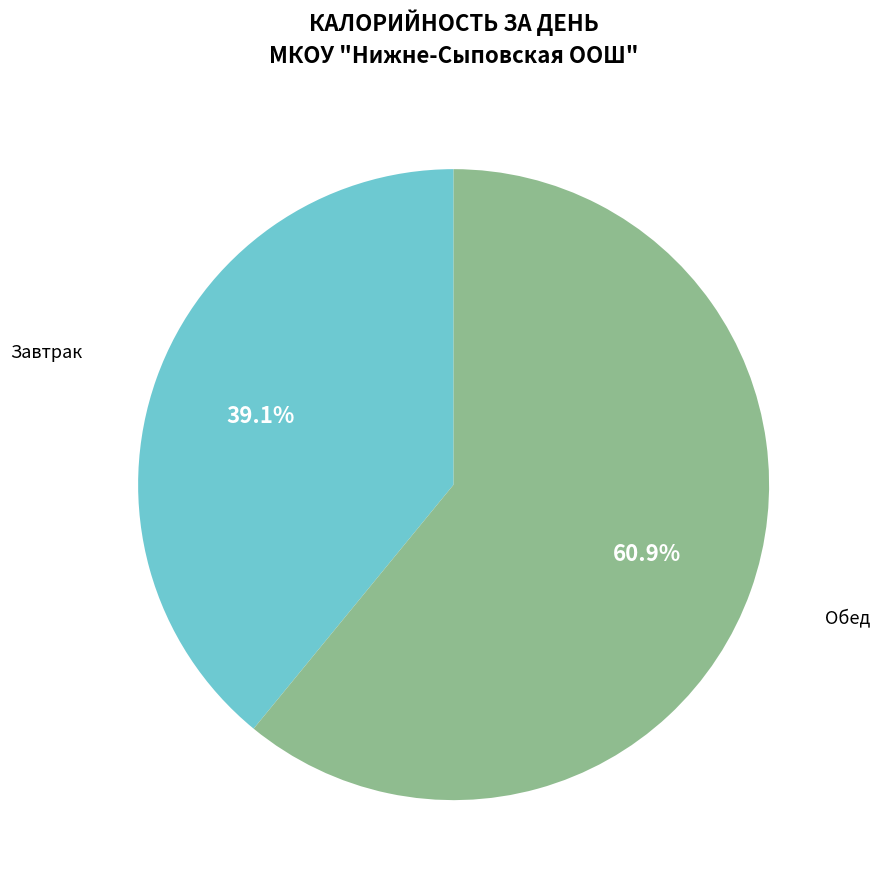

Which slice represents more than half of the pie?

Обед